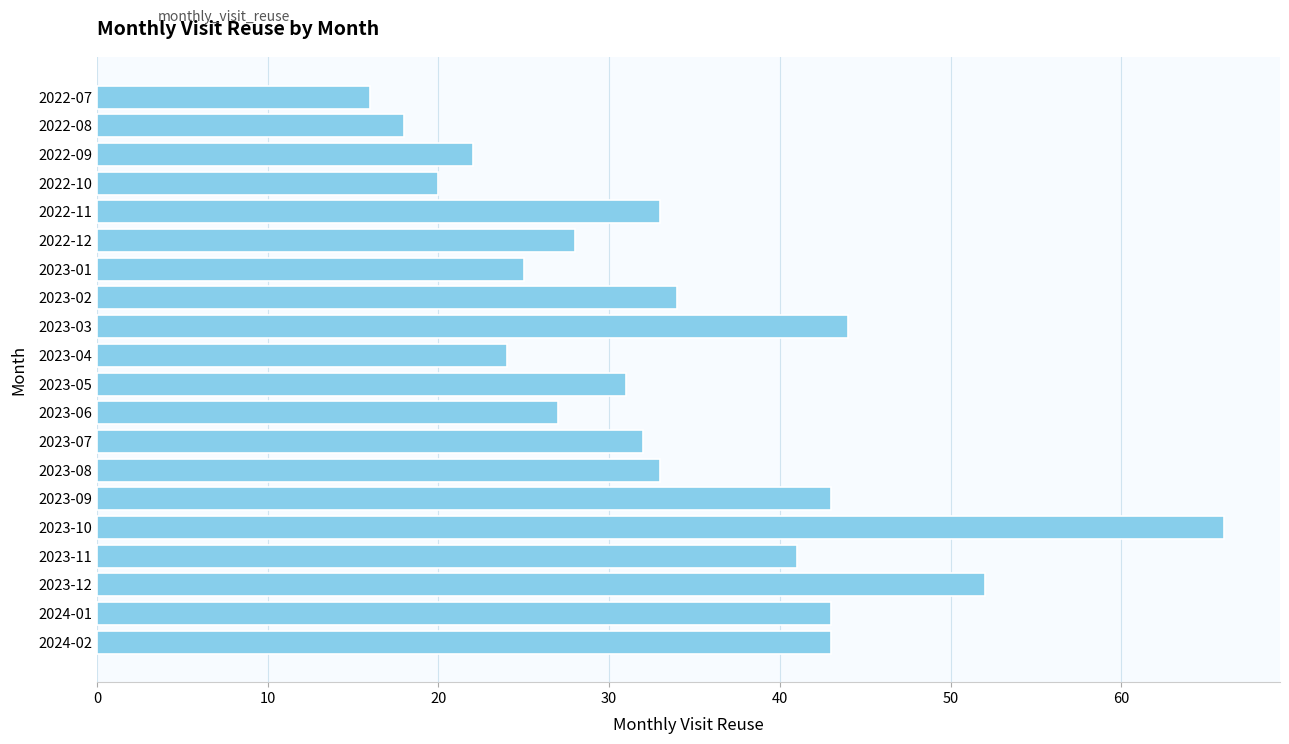

Reading top to bottom, list all the values displayed in this chart.

2022-07=16	2022-08=18	2022-09=22	2022-10=20	2022-11=33	2022-12=28	2023-01=25	2023-02=34	2023-03=44	2023-04=24	2023-05=31	2023-06=27	2023-07=32	2023-08=33	2023-09=43	2023-10=66	2023-11=41	2023-12=52	2024-01=43	2024-02=43